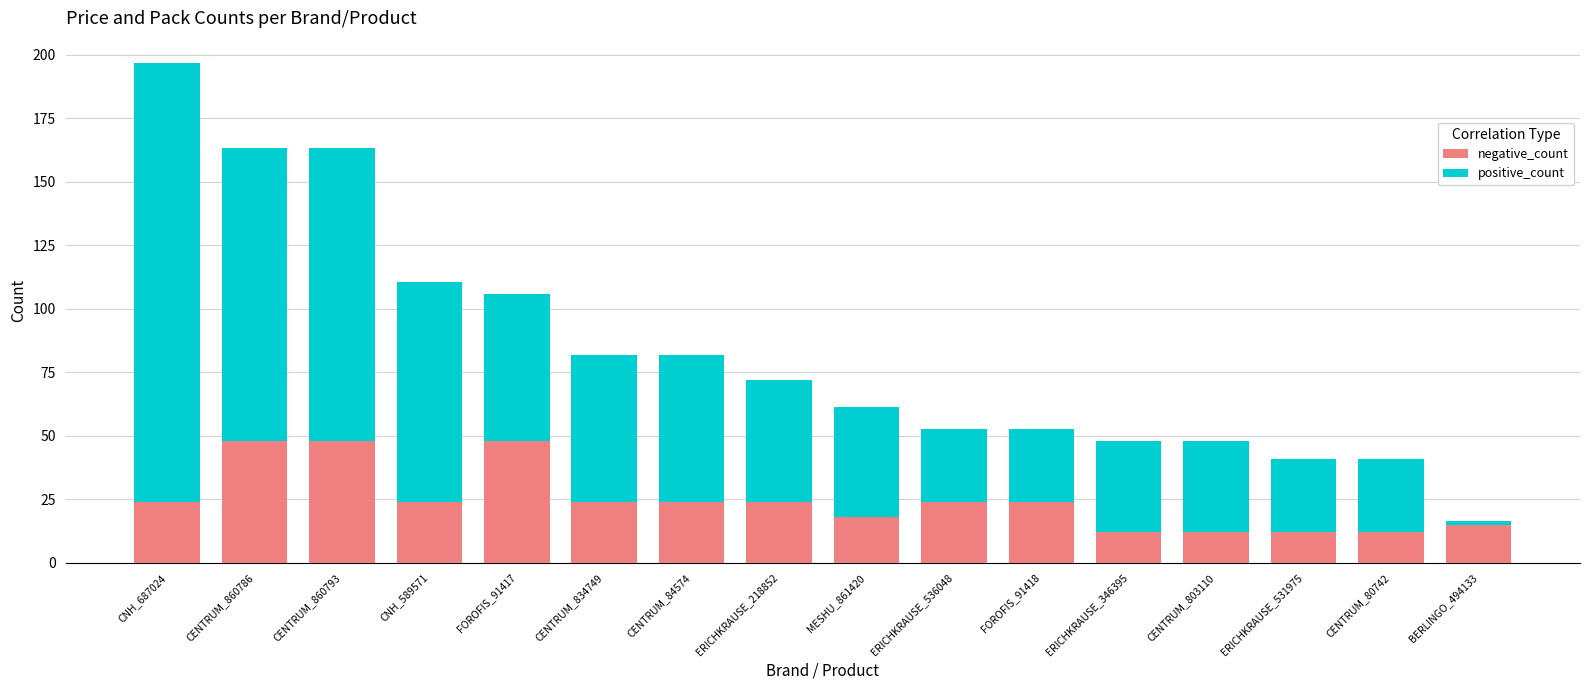

What is the difference between the maximum and second lowest values in the negative_count series?

36.0